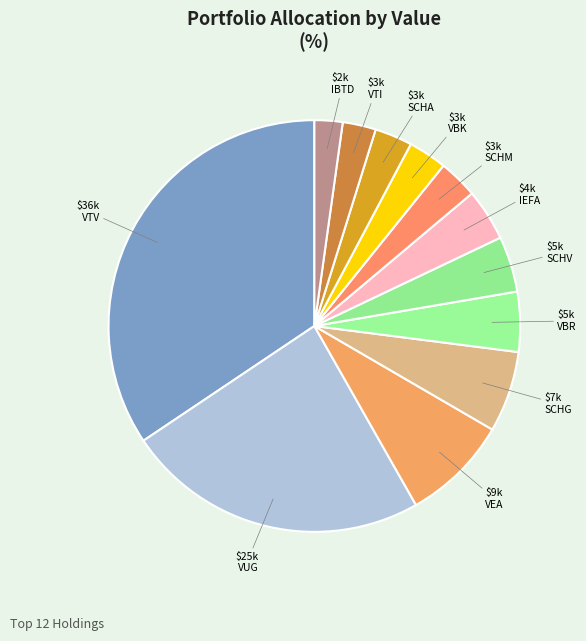

Count the number of slices in the pie.

12